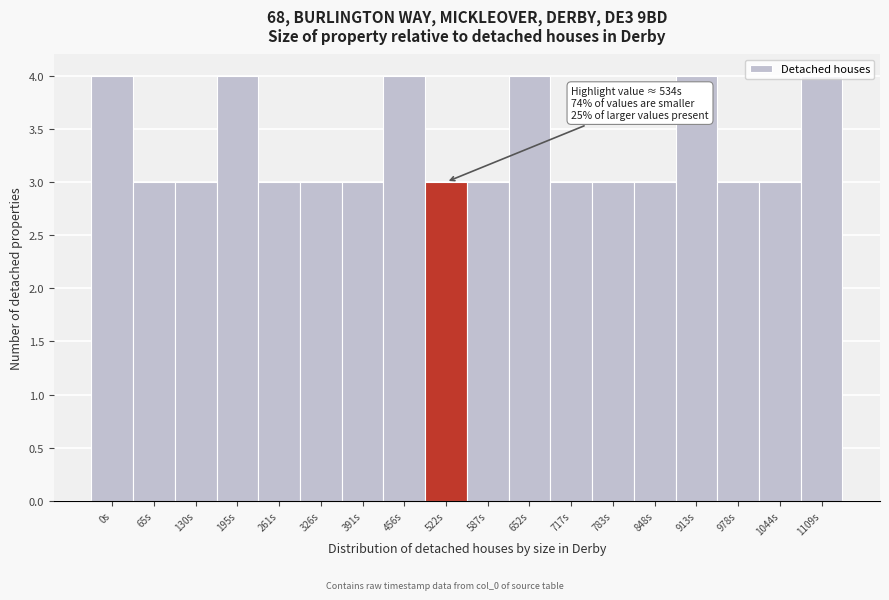

What is the sum of the values at 587s and 652s?

7